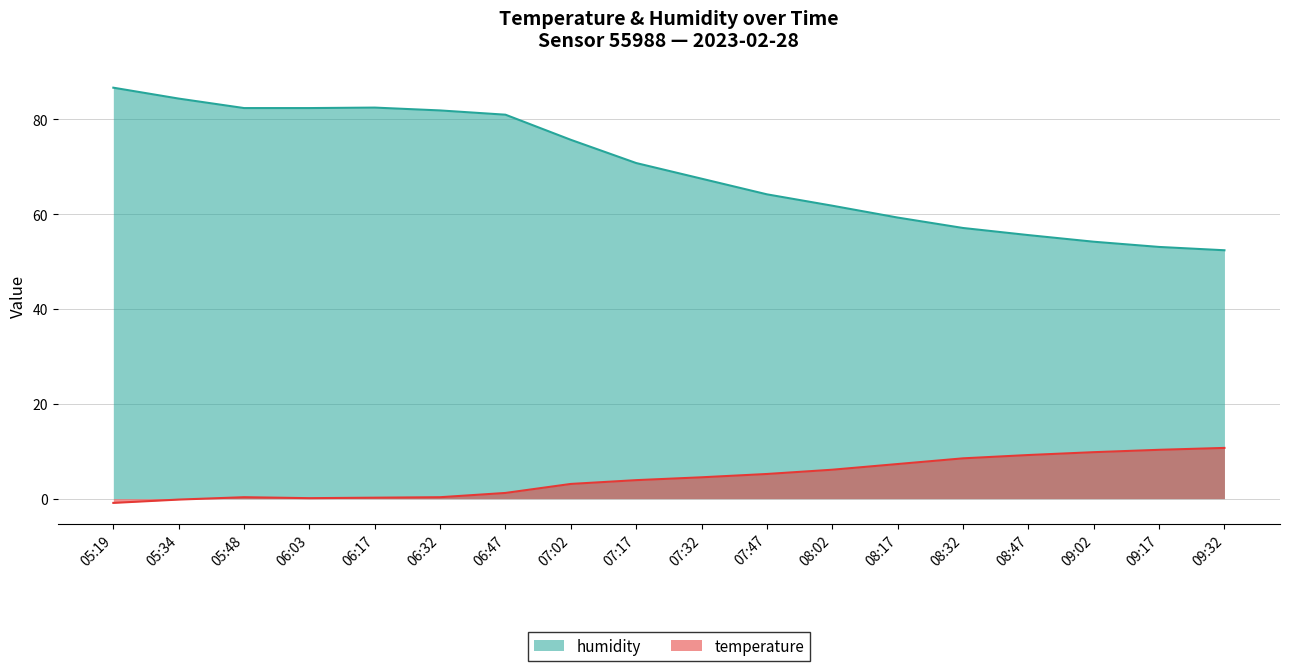

What value does the humidity series have at 07:47?

64.2